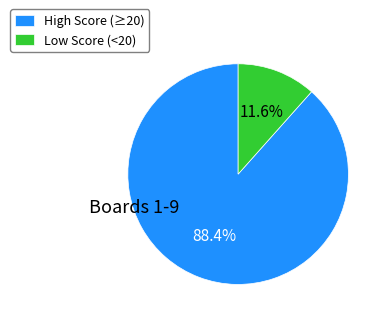

Does any single category account for the majority?

Yes